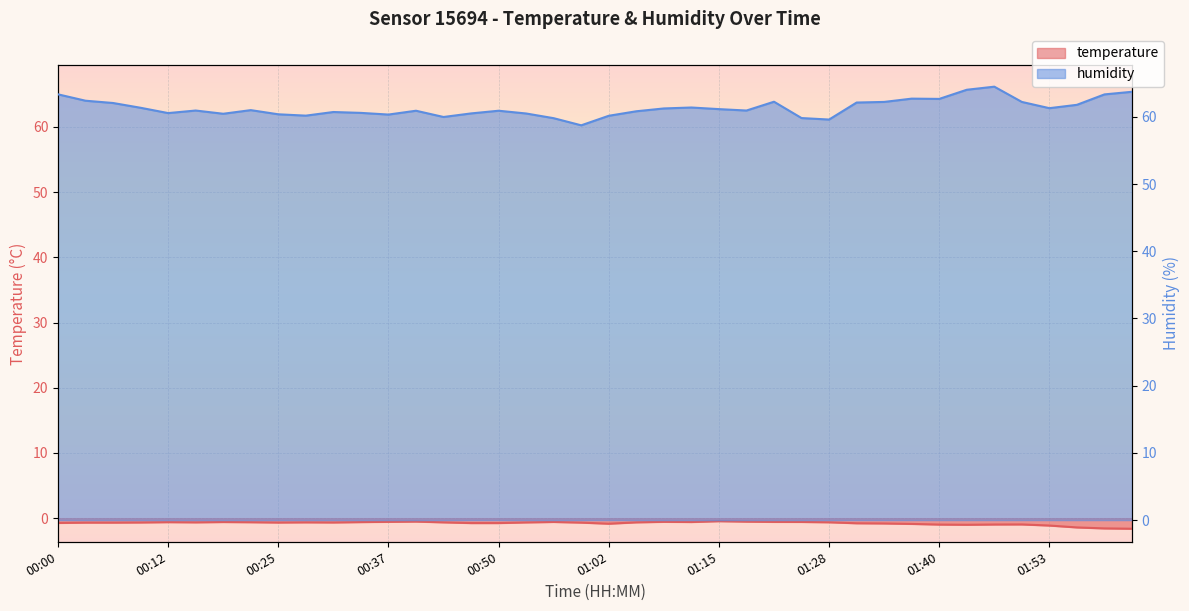

Is the value of humidity at 00:53 greater than the value of temperature at 00:00?

Yes